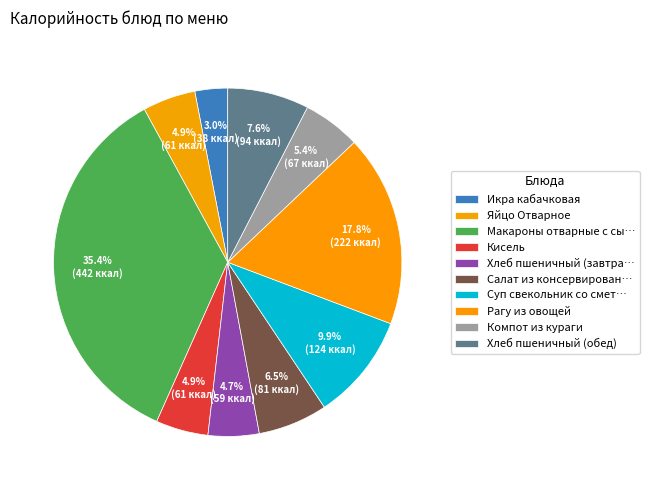

How many slices are in this pie chart?

10